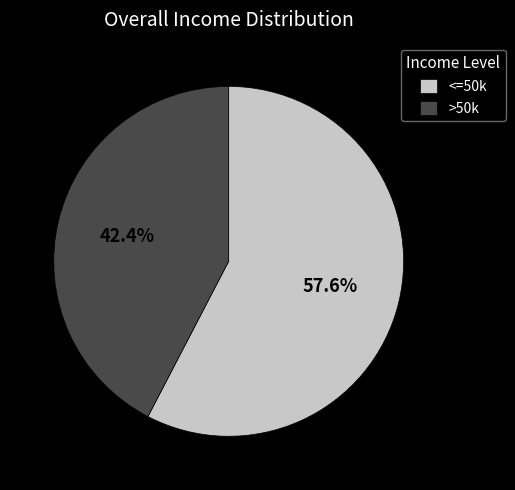

What is the ratio of the value at <=50k to the value at >50k?

1.4